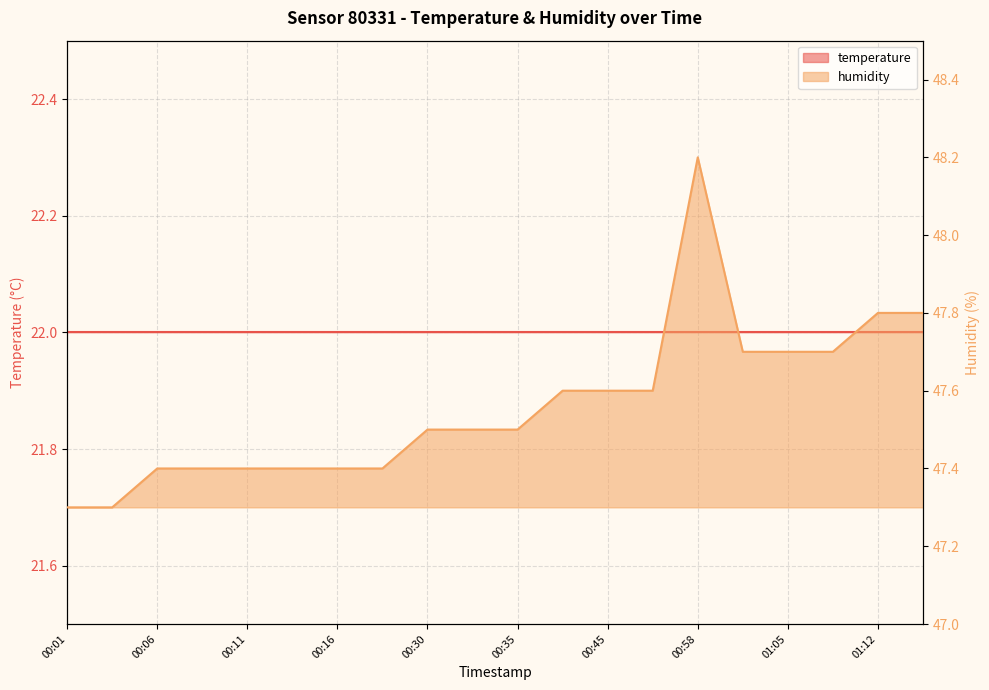

What is the change in value from 00:43 to 00:58?

+0.6